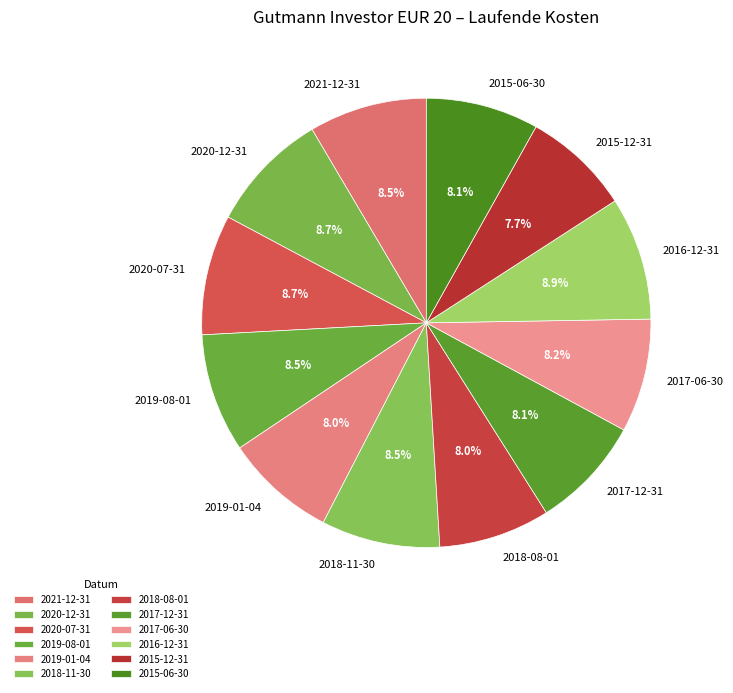

Is the sum of 2015-06-30 and 2015-12-31 greater than half?

No